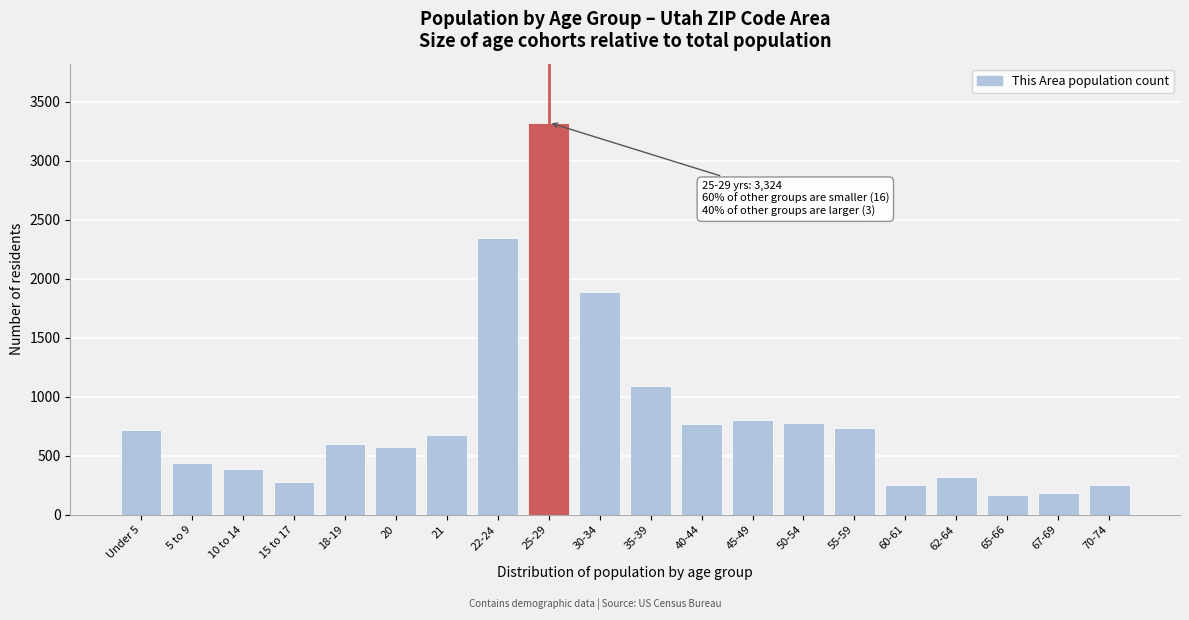

What is the sum of all values?

16568